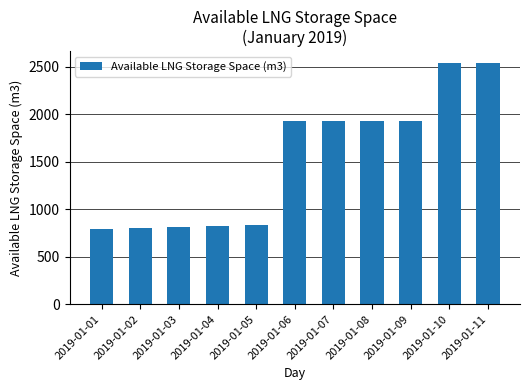

True or false: the data shows 1117 at 2019-01-11.

False